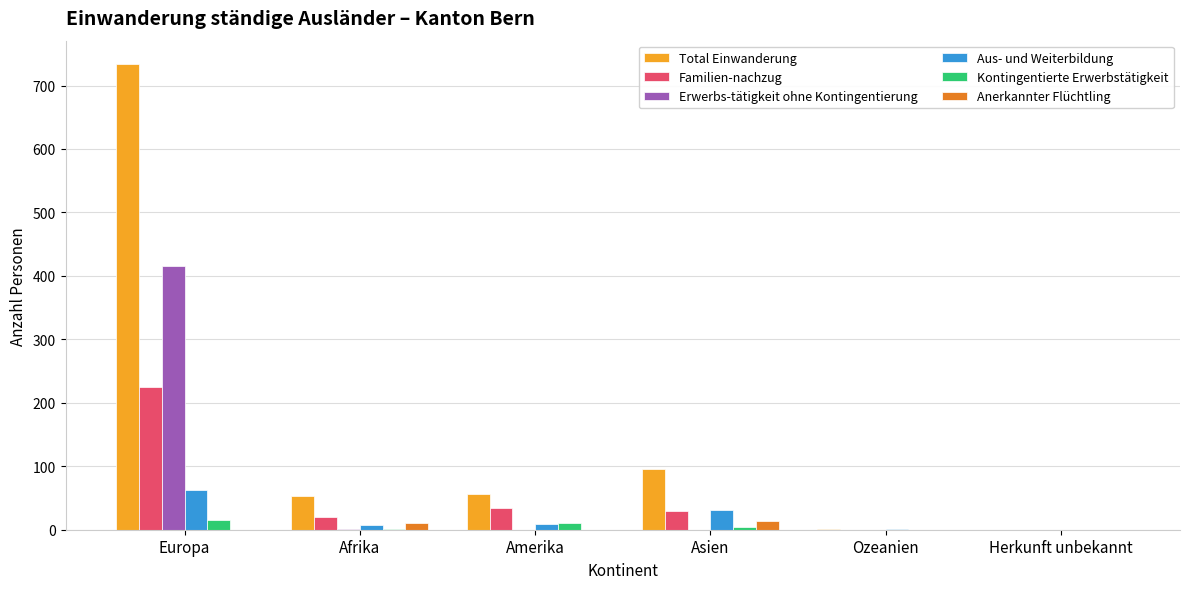

How many series are shown in this chart?

6